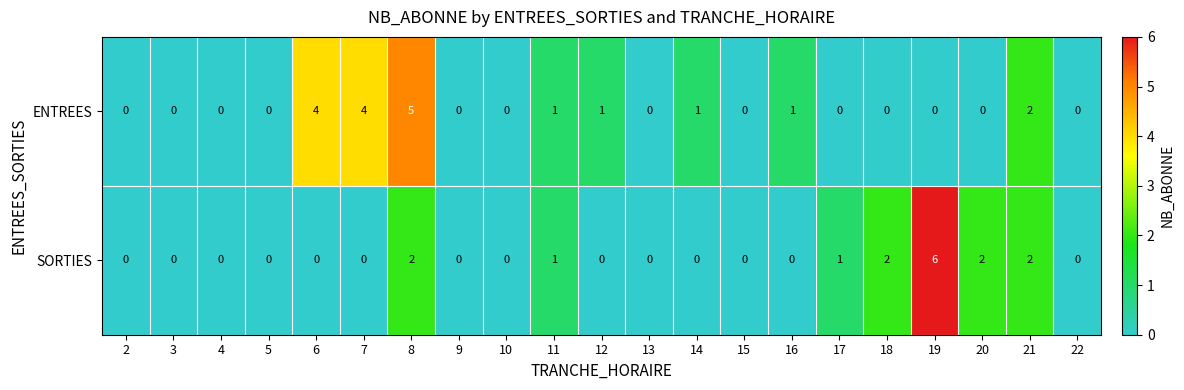

What is the sum of all SORTIES values?

16